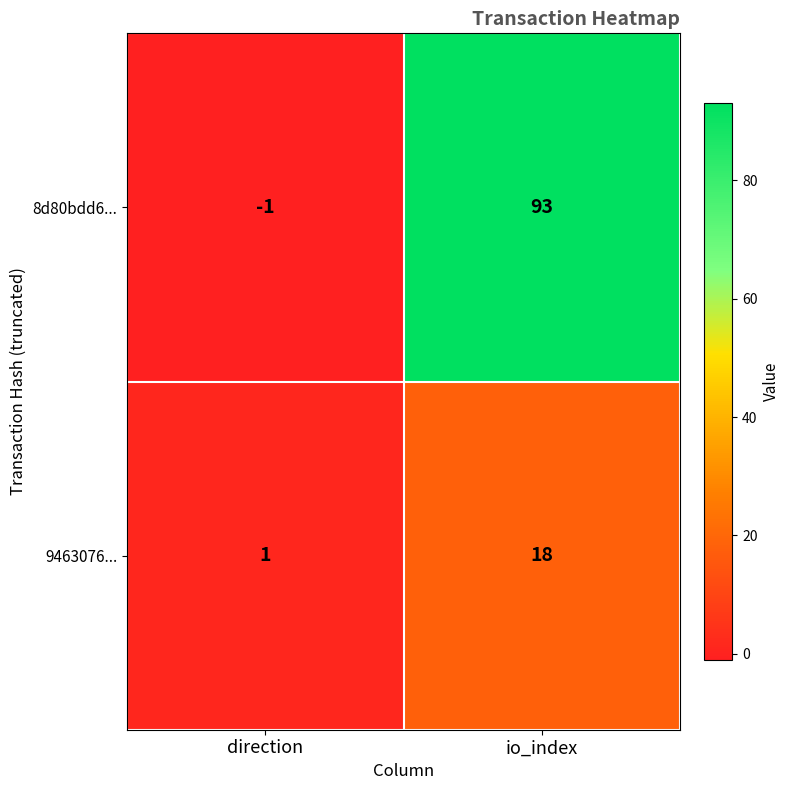

The 9463076... series shows 4 at io_index. True or false?

False